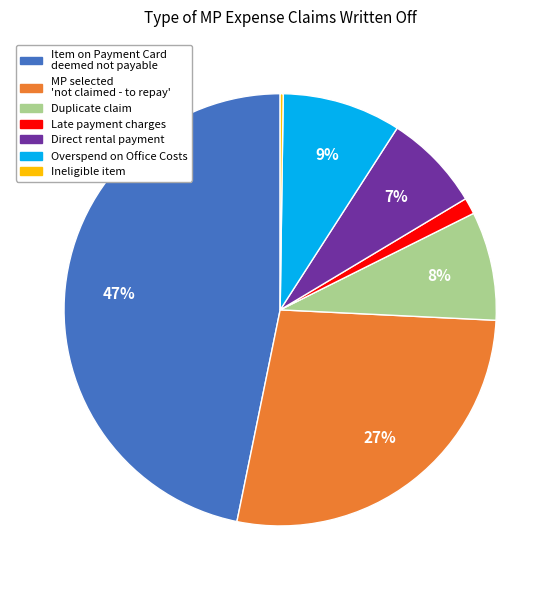

Is there a majority slice in this chart?

No